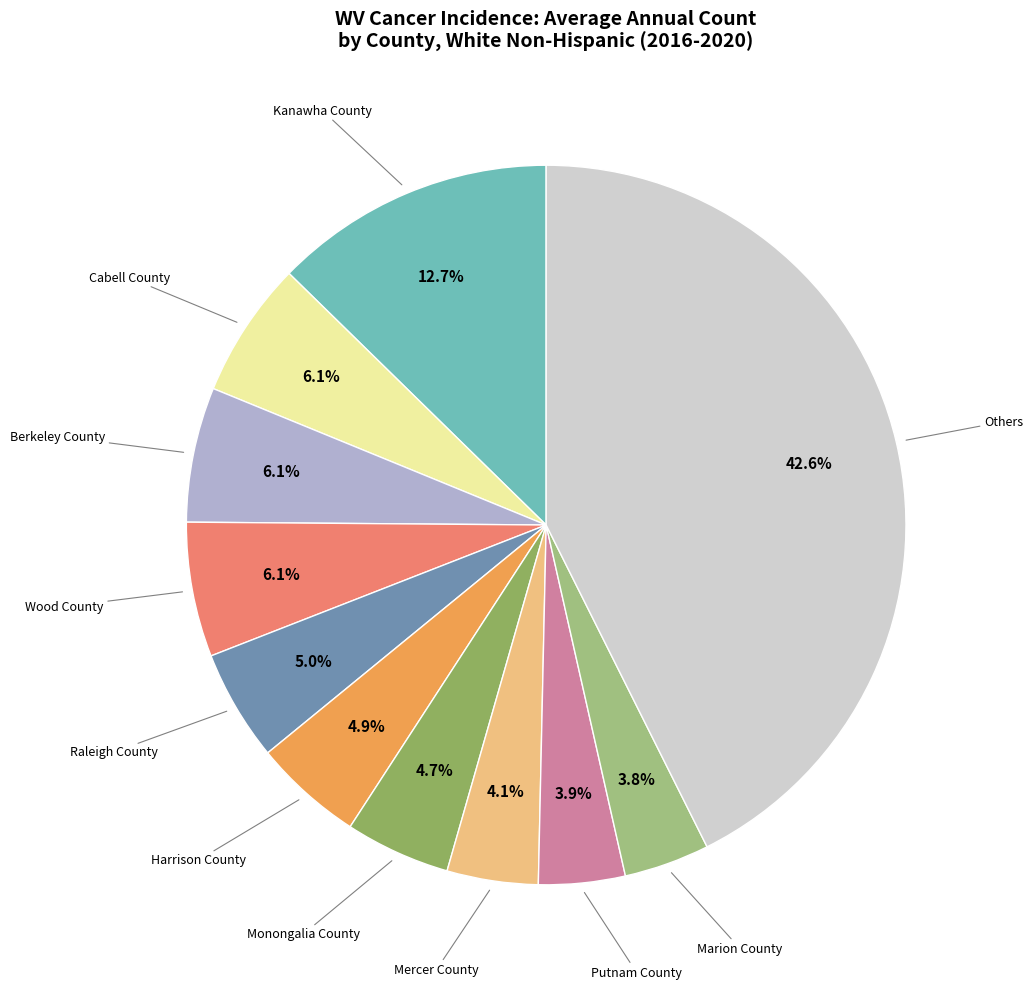

How many slices are in this pie chart?

11